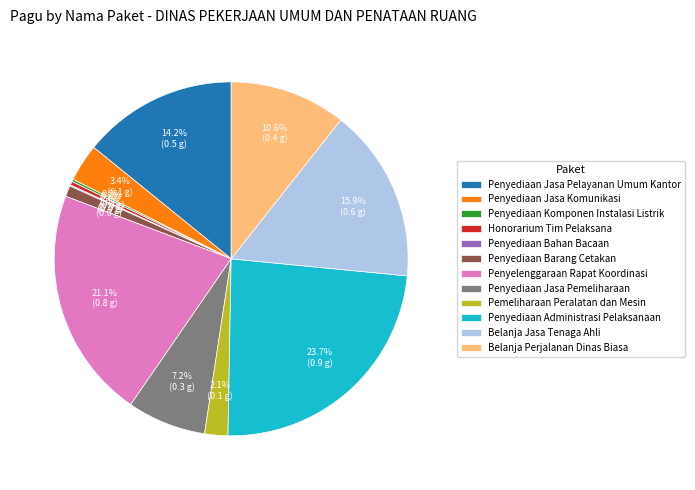

Approximately how many times larger is the value at Pemeliharaan Peralatan dan Mesin compared to Penyelenggaraan Rapat Koordinasi?

0.1